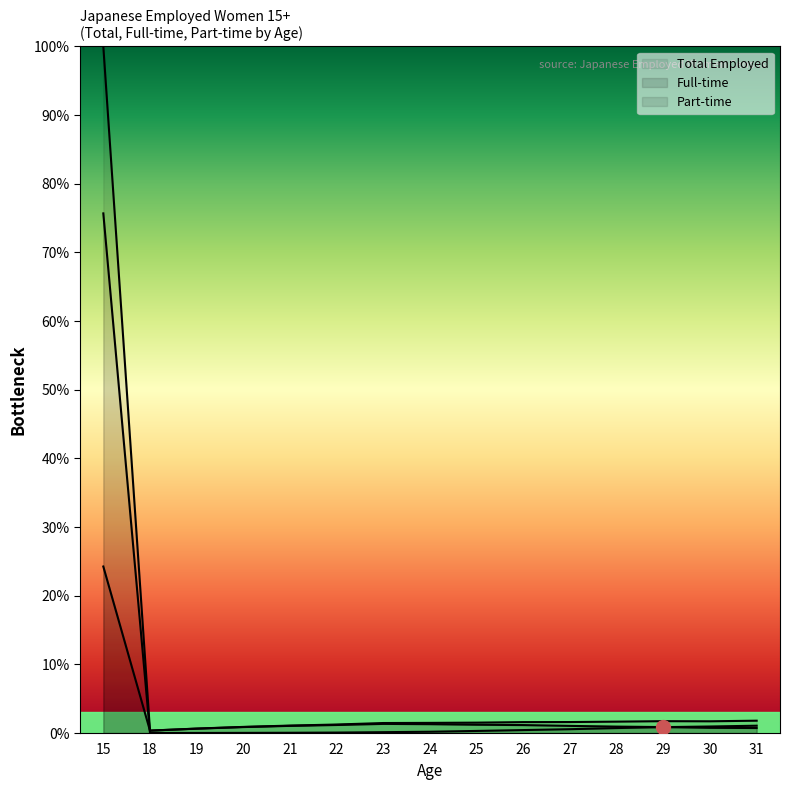

True or false: Total Employed has more than 2 points higher than both neighbors.

False